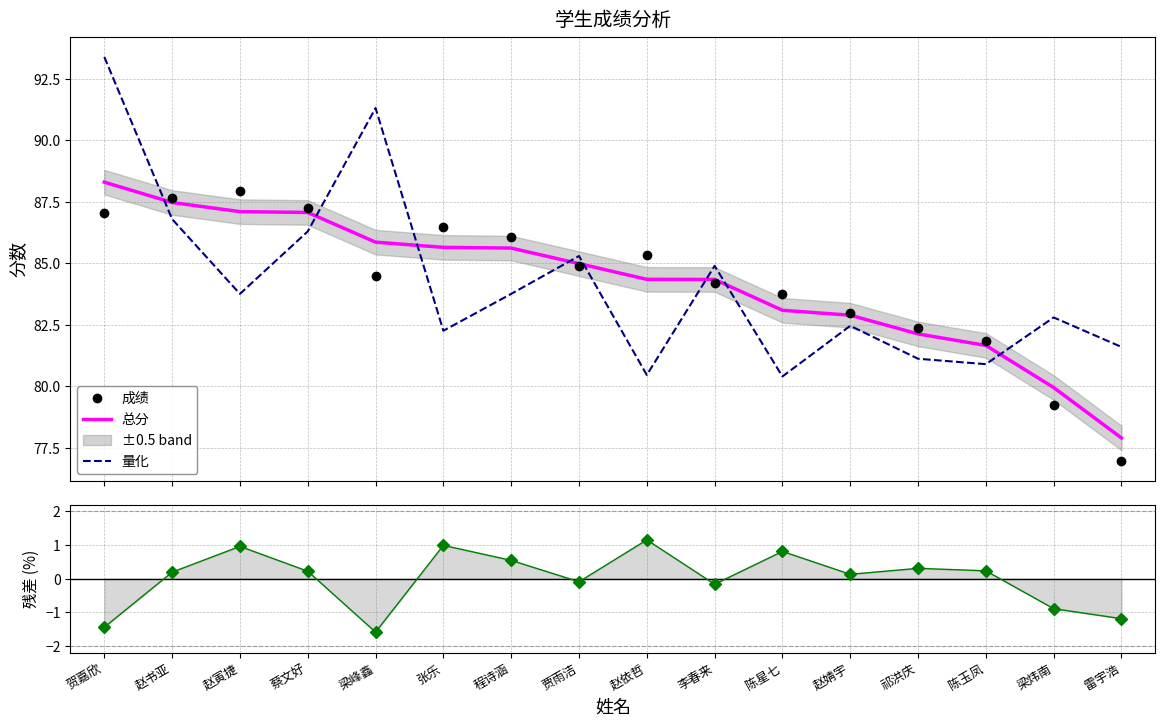

What is the sum of all 残差 (%) values?

0.2